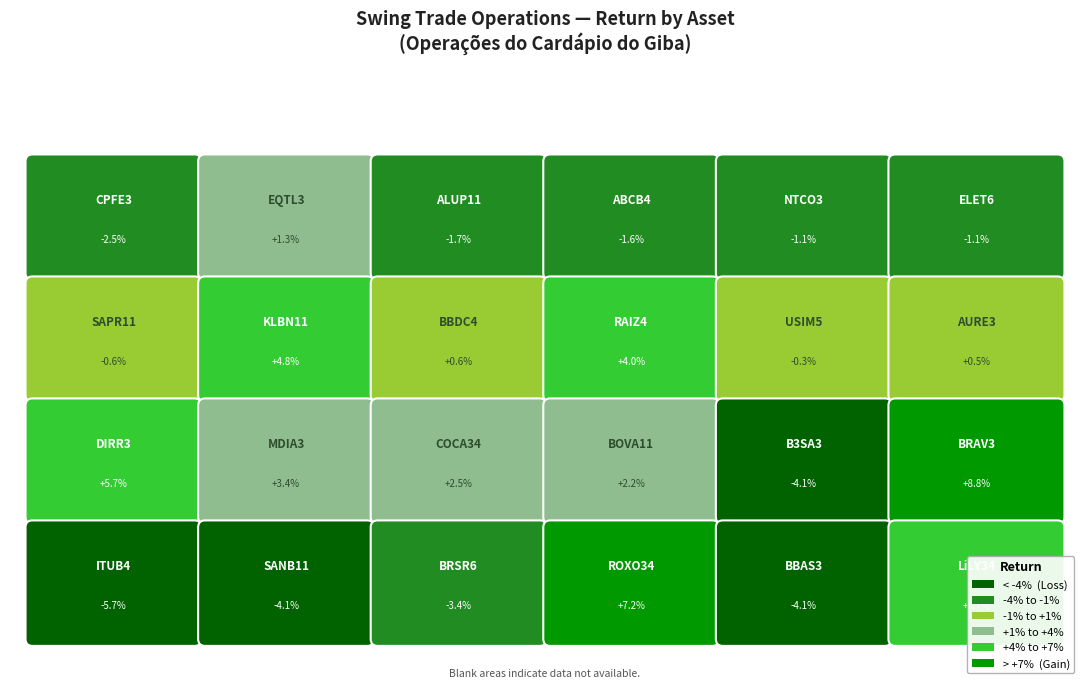

Between ELET6 and ALUP11, which is larger?

ELET6